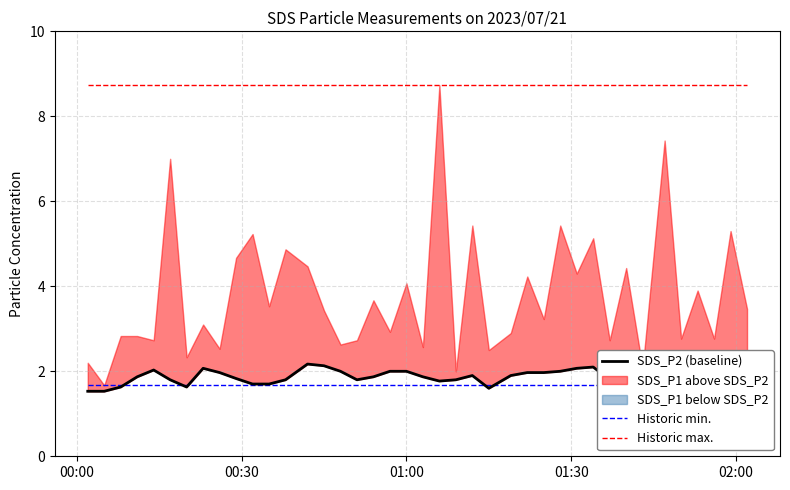

Does the chart have visible grid lines?

Yes